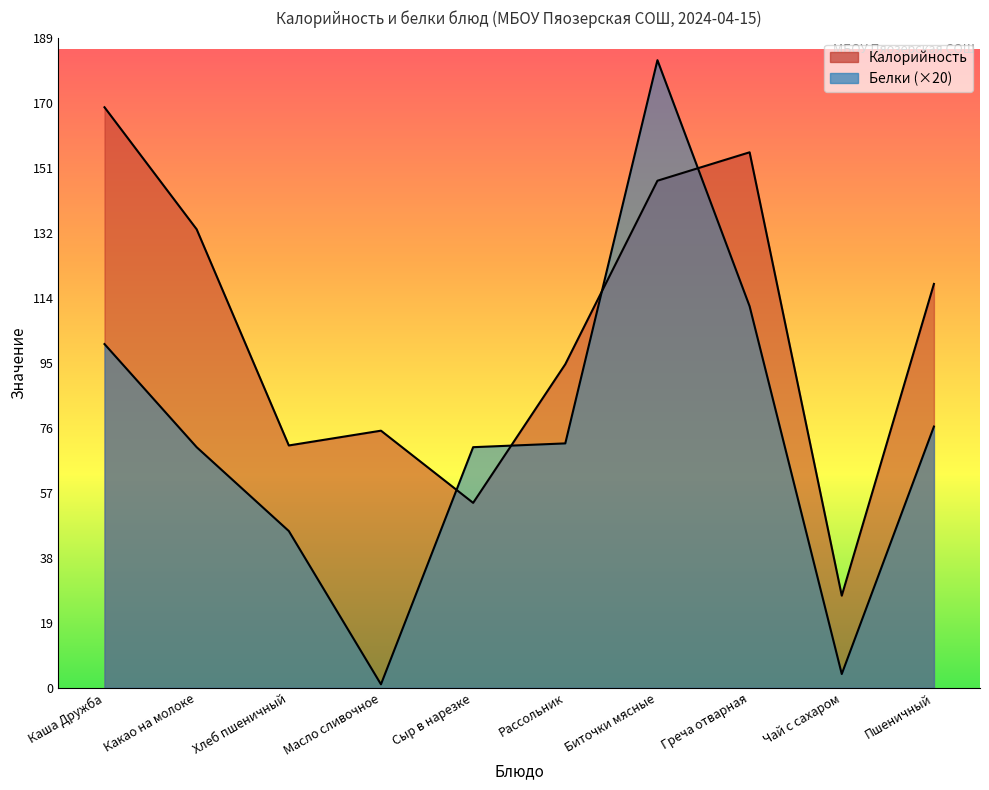

What is the sum of the Белки values at Чай с сахаром and Каша Дружба?

104.0